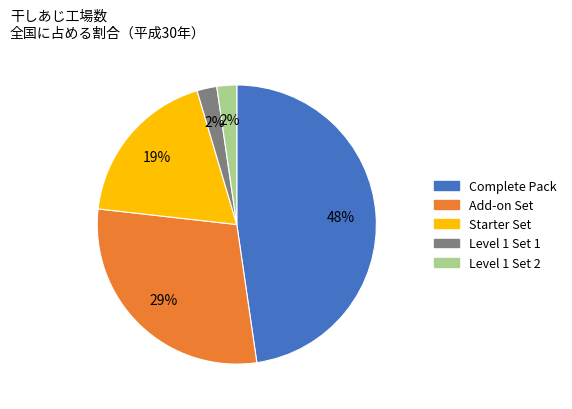

Count the number of slices in the pie.

5